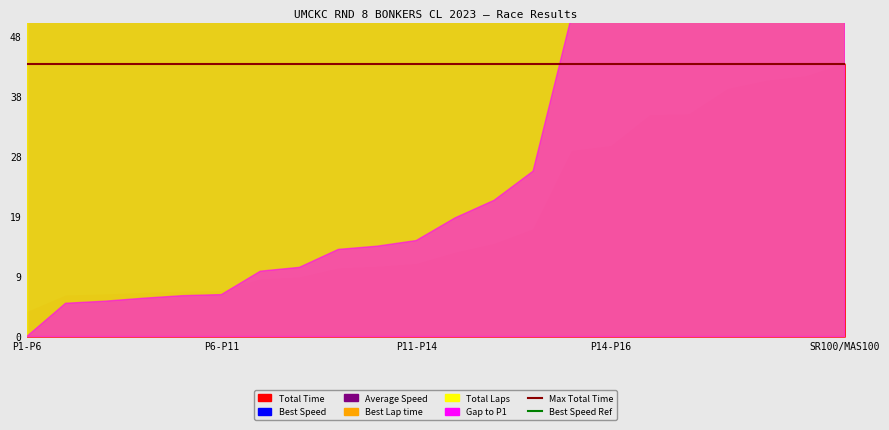

True or false: Best Lap time and Gap to P1 intersect in this chart.

False